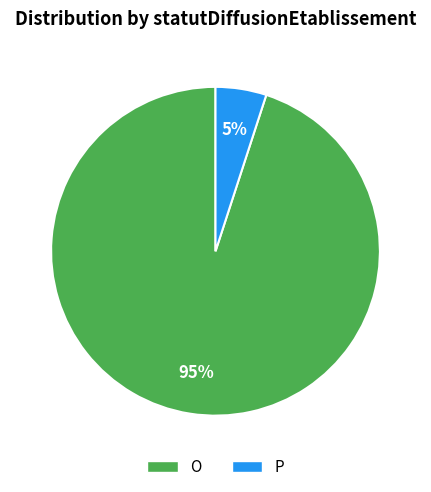

Between O and P, which is larger?

O